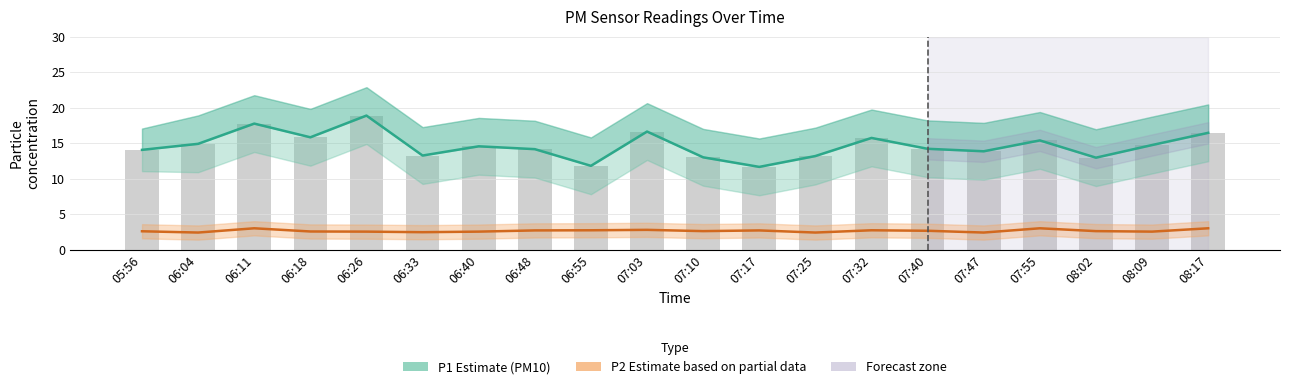

List the series in order of their peak value, highest first.

P1 (PM10), P2 (PM2.5)